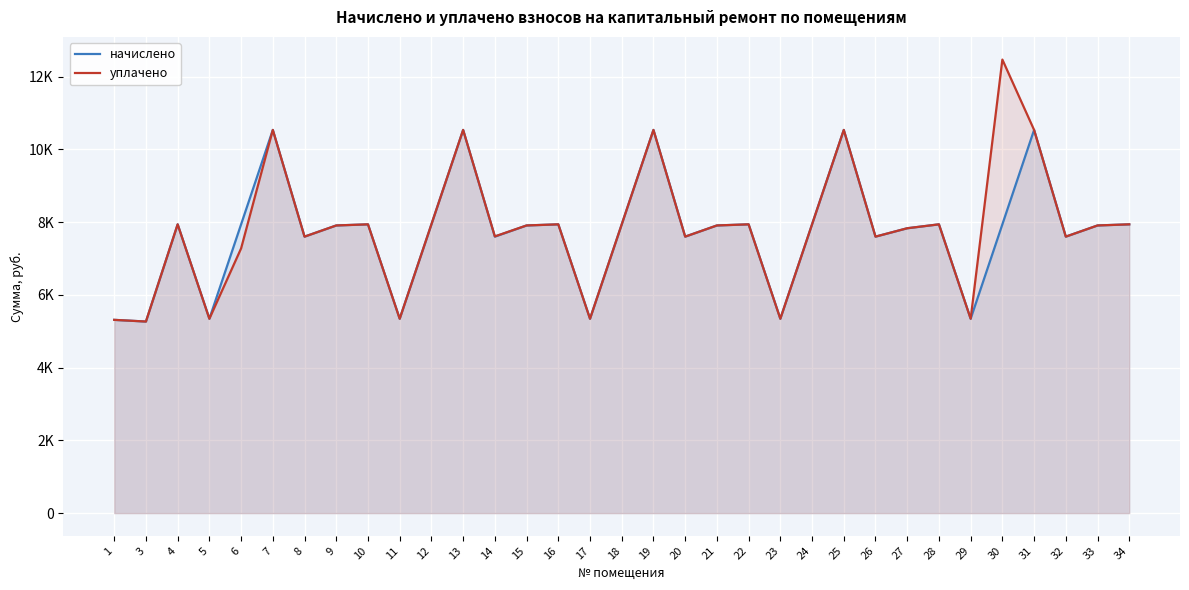

True or false: уплачено and начислено intersect in this chart.

False